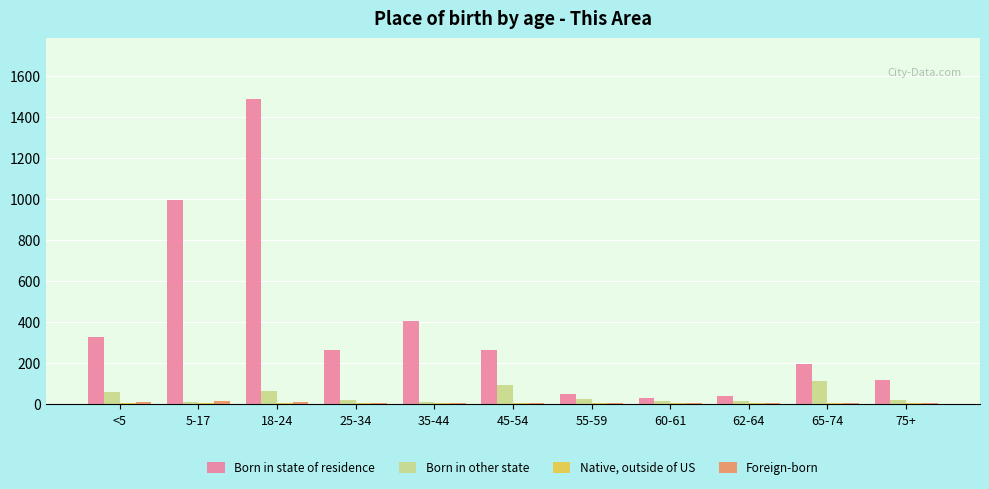

True or false: Born in other state has a value of 15 at 60-61.

True